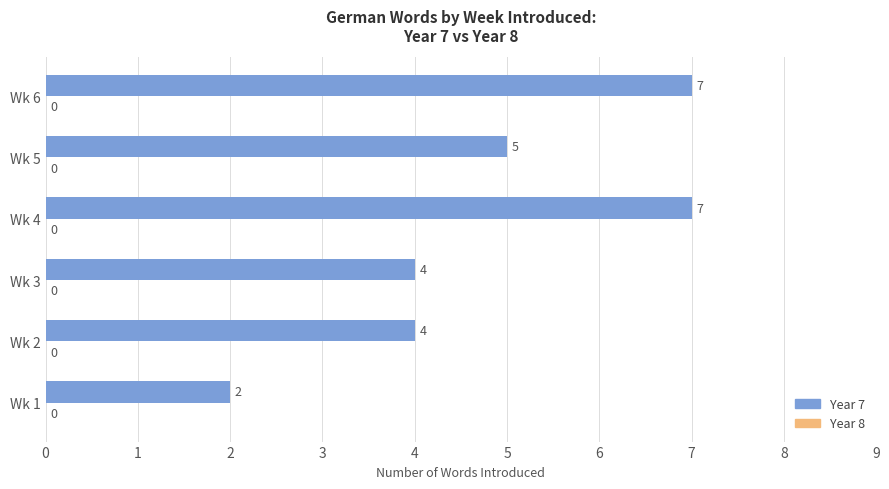

At which category does the chart reach its minimum across all series?

Wk 1